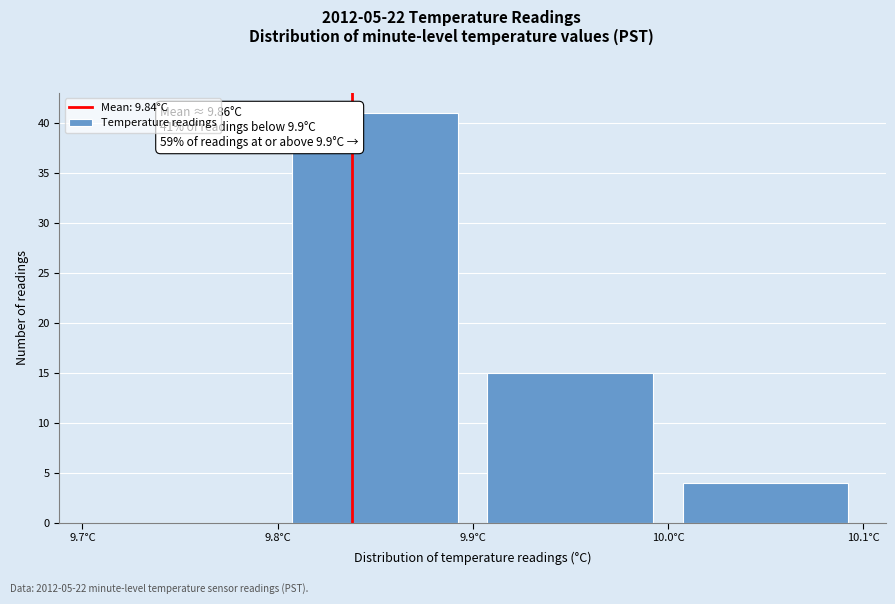

Over which range of the x-axis is the bar tallest?

9.8 to 9.9